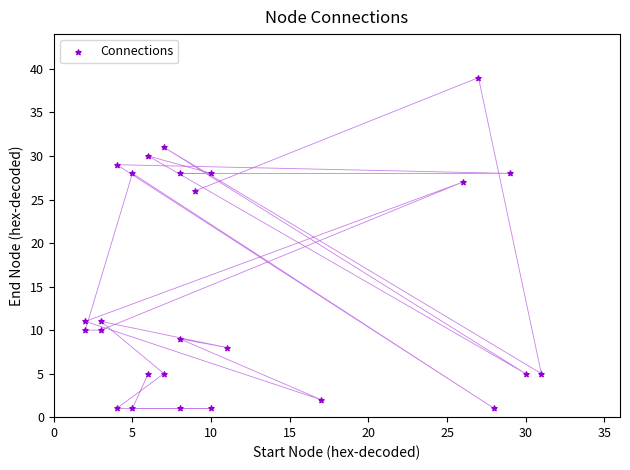

What is the range of X values (max minus min)?

29